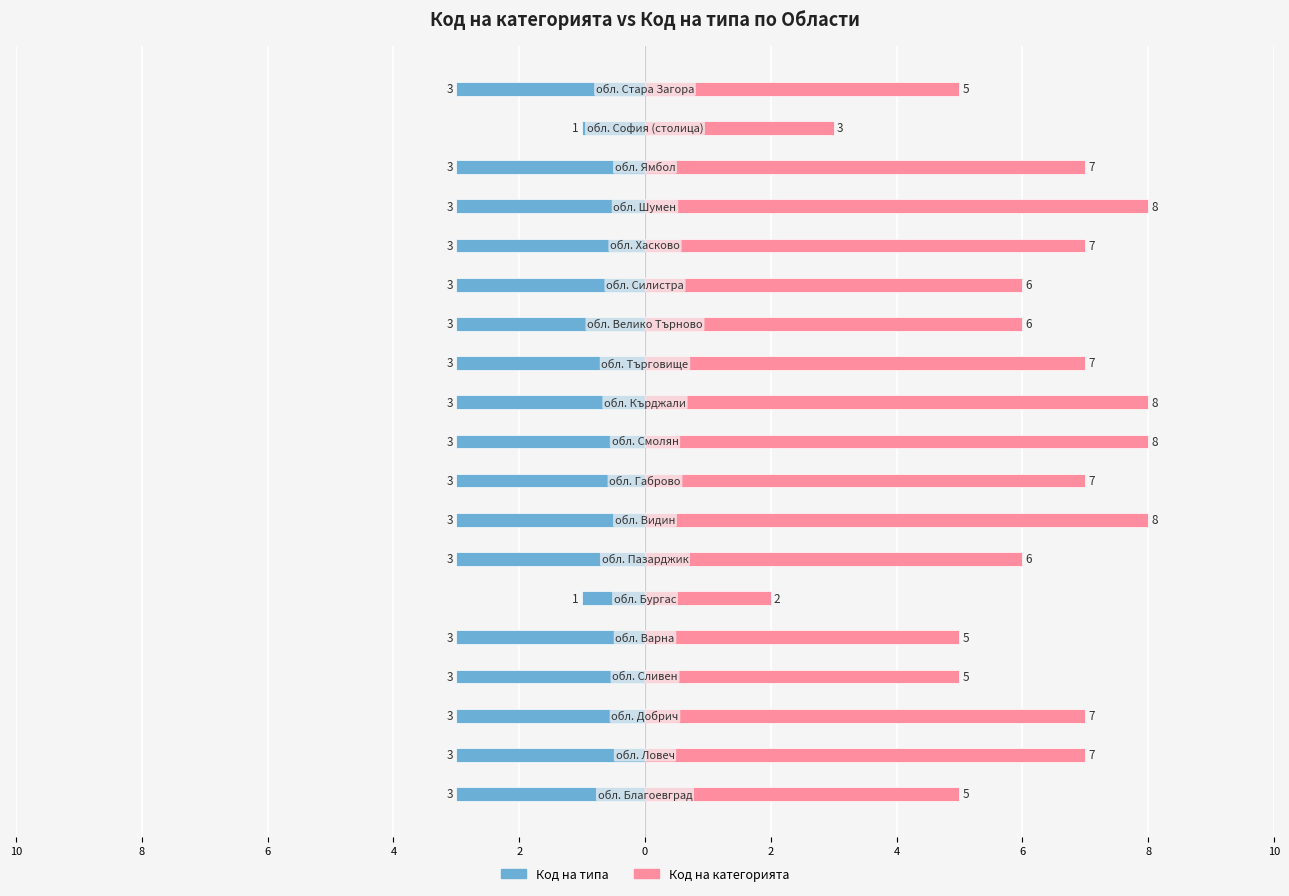

How many groups of bars are there?

19